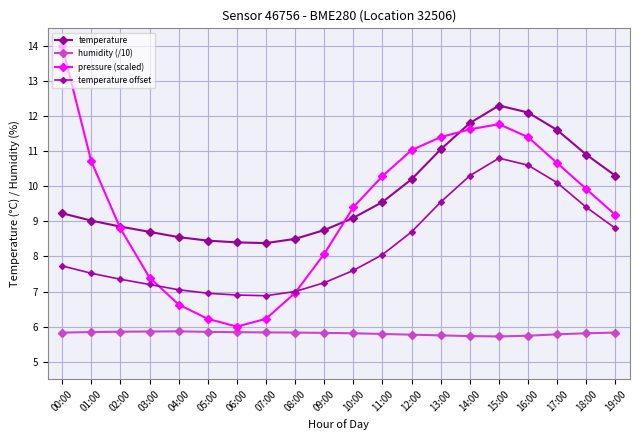

At 07:00, list the series in order from smallest to largest.

humidity (/10), pressure (scaled), temperature offset, temperature